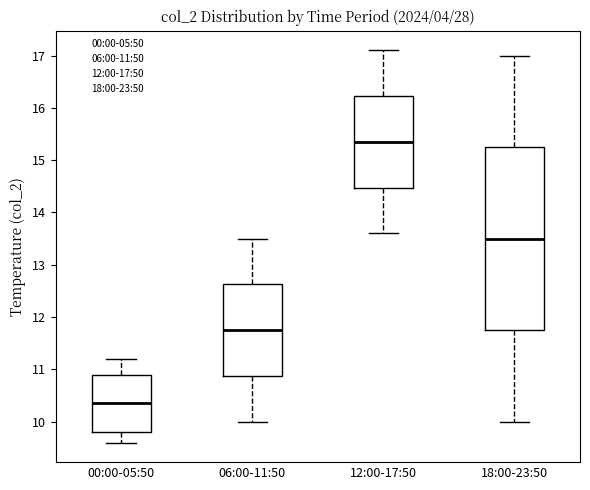

Where does the upper whisker of the box for 06:00-11:50 end on the y-axis? The values are not printed on the chart, so give them approximately, as read against the axis.

13.5